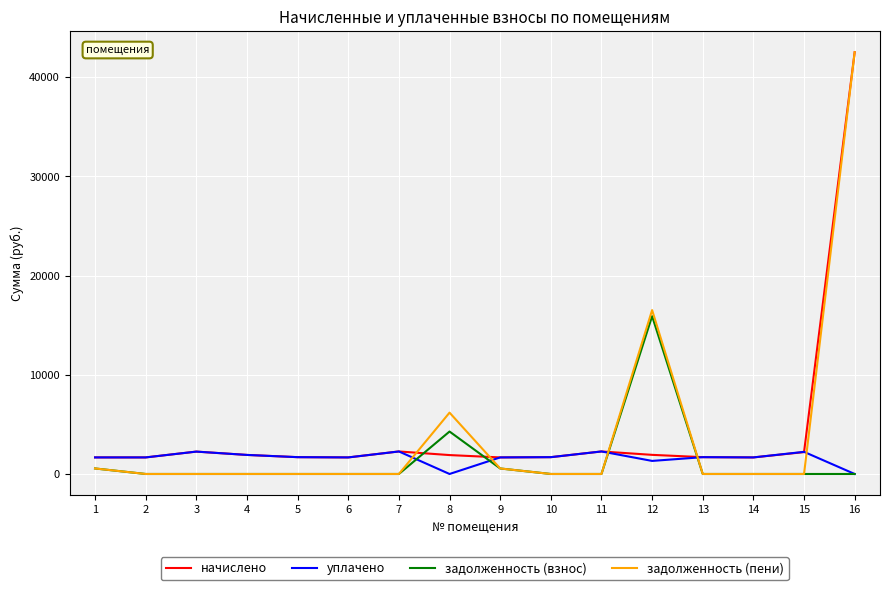

The задолженность (взнос) series shows 0.0 at 5. True or false?

True